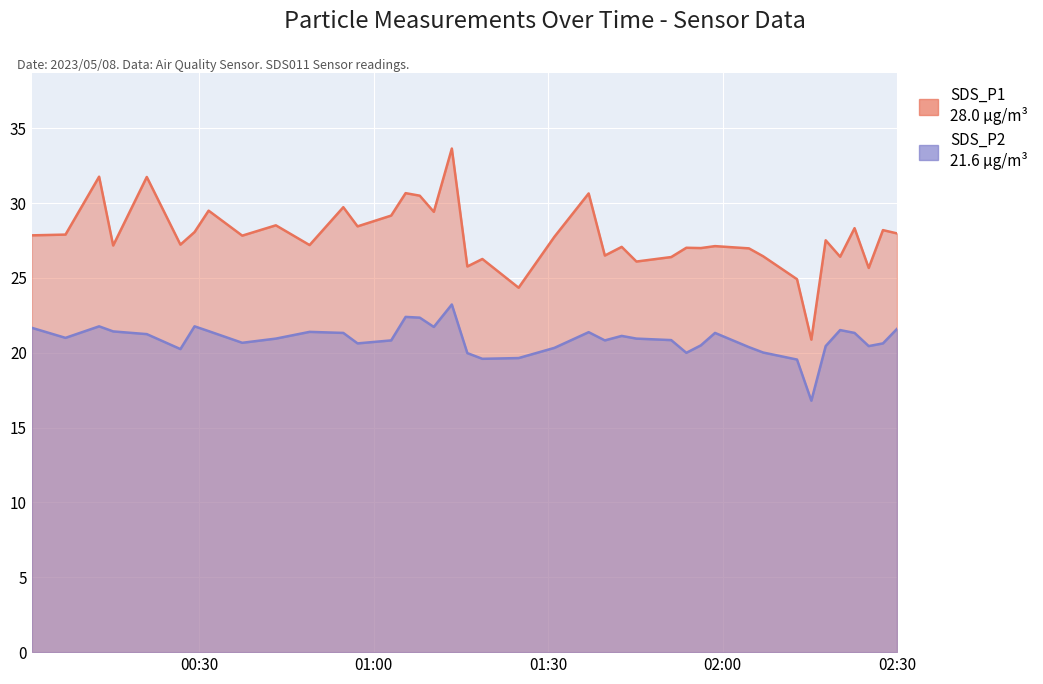

How many lines are shown in the chart?

2